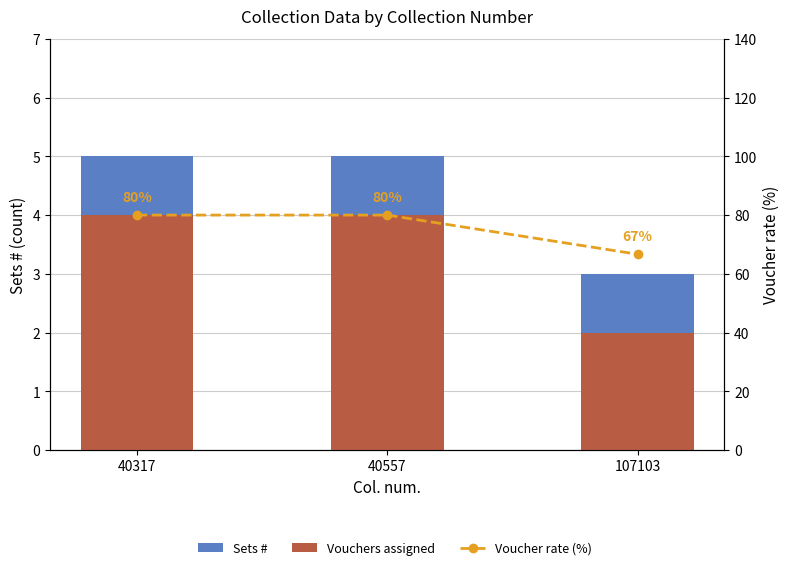

How many Sets # values are between 3 and 5?

3